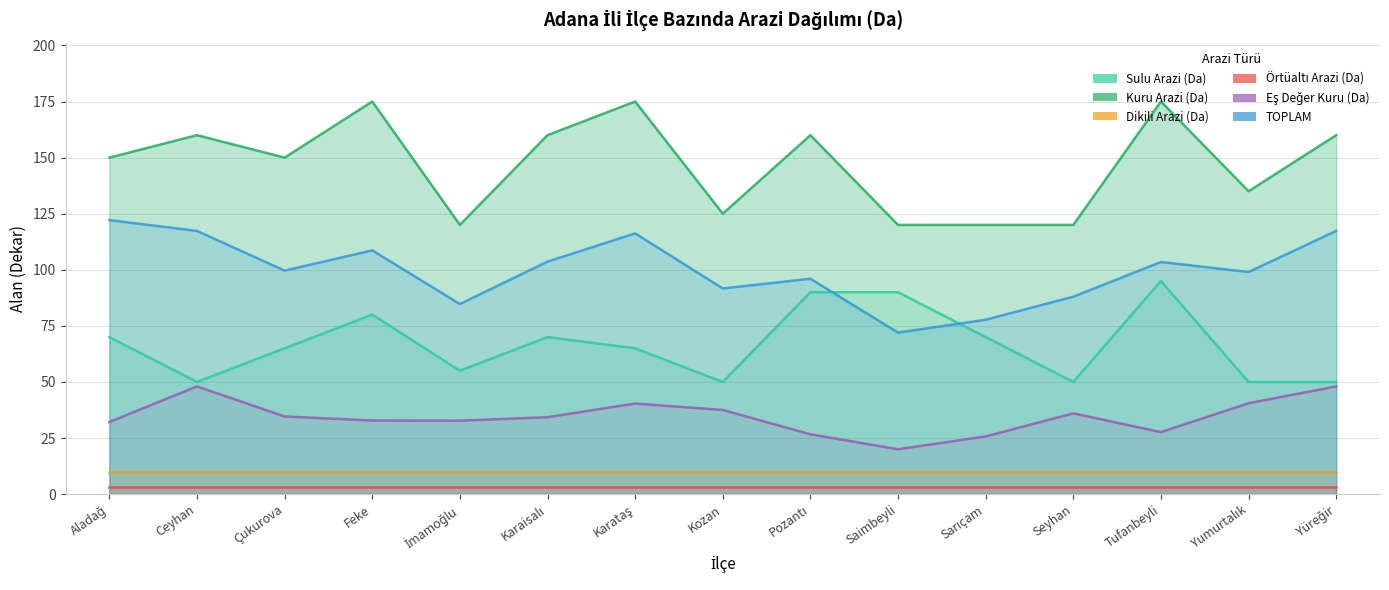

Rank the series by their maximum value, from lowest to highest.

Örtüaltı Arazi (Da), Dikili Arazi (Da), Eş Değer Kuru (Da), Sulu Arazi (Da), TOPLAM, Kuru Arazi (Da)